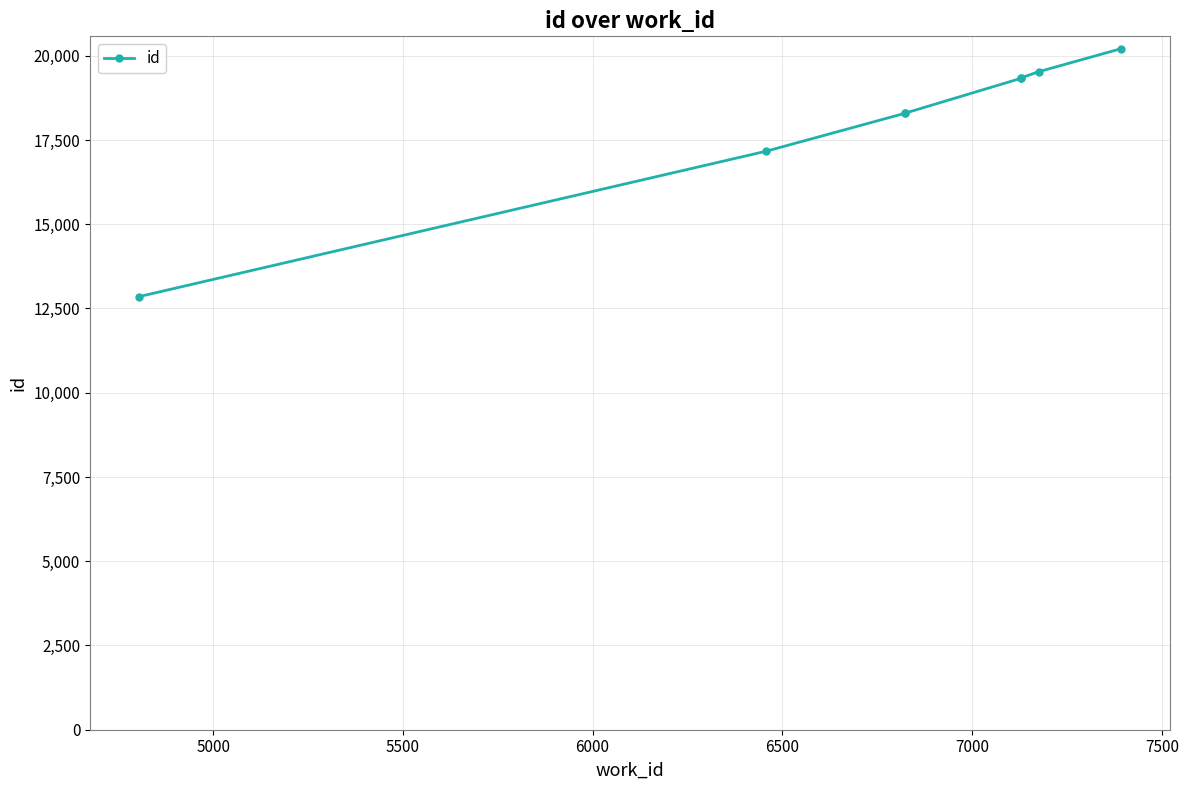

True or false: the data shows 25819 at 5000.

False